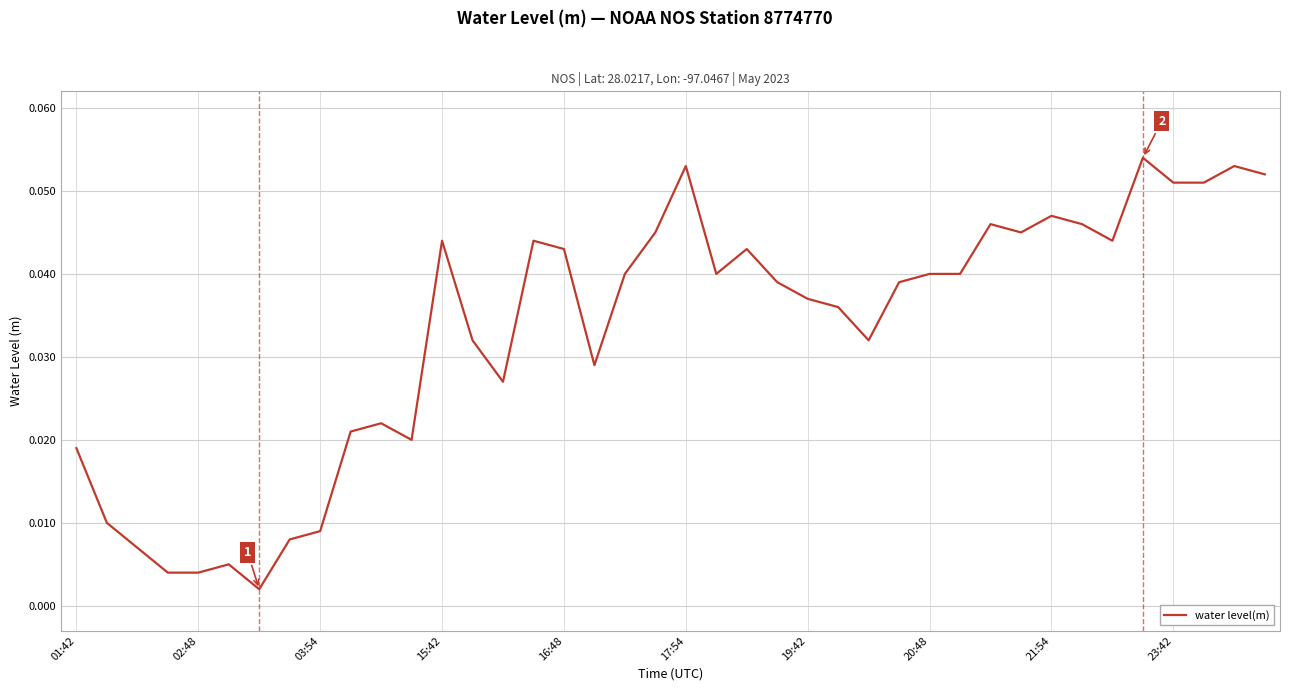

How many lines are shown in the chart?

1